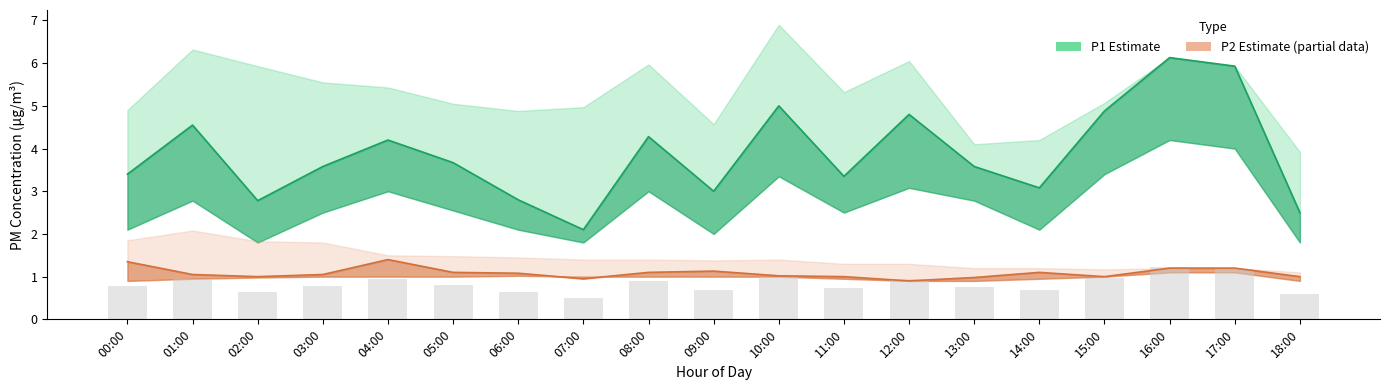

Does the chart contain stacked bars?

No